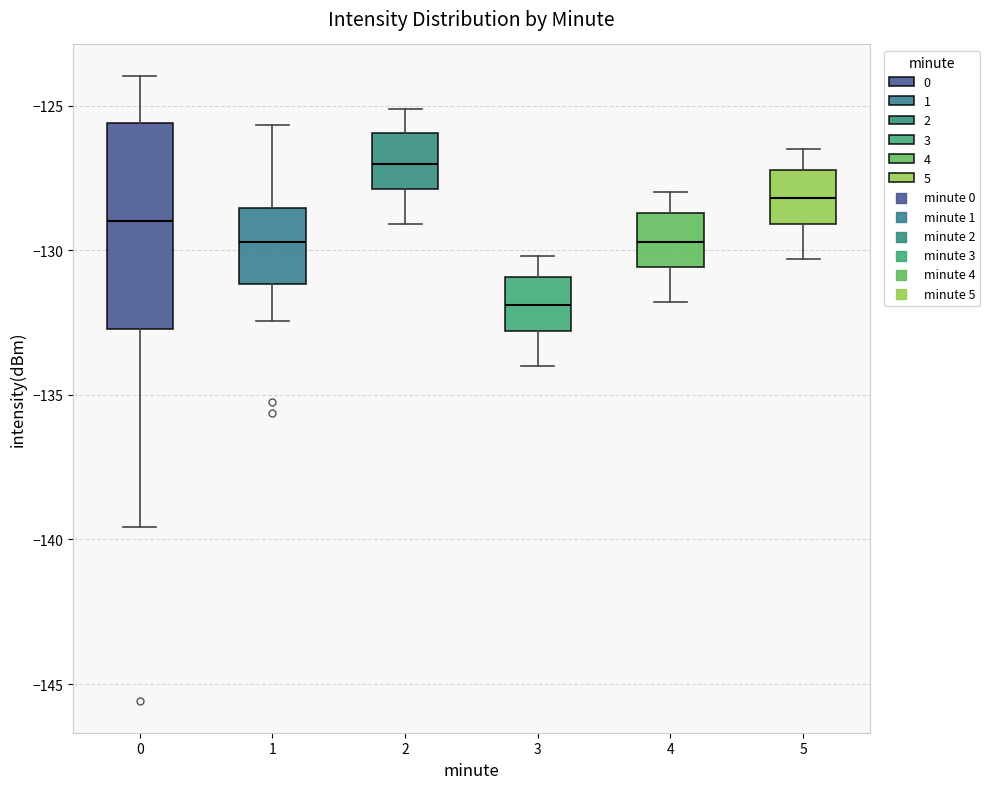

Which box has the lowest median line?

3